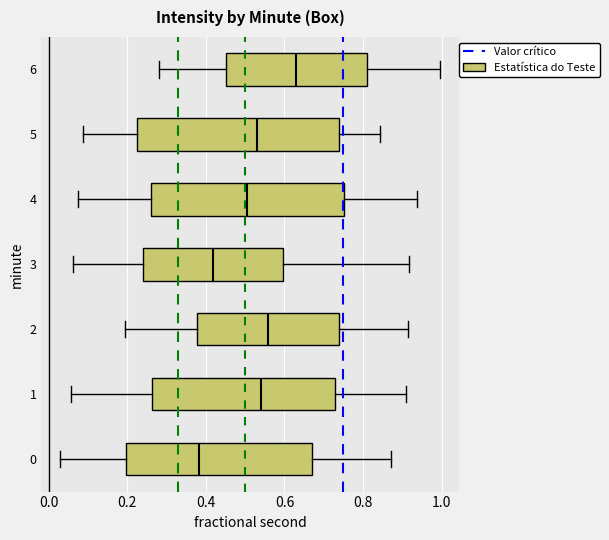

Which box has the furthest to the left median line?

0